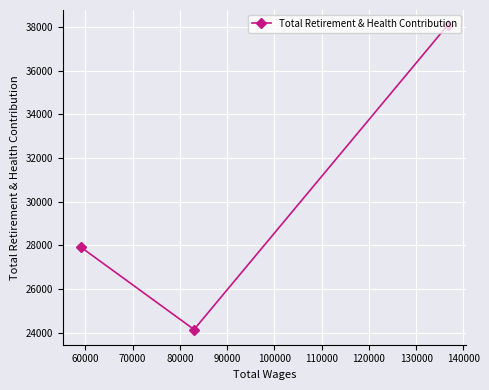

What is the value of the 2nd point from the left?

24153